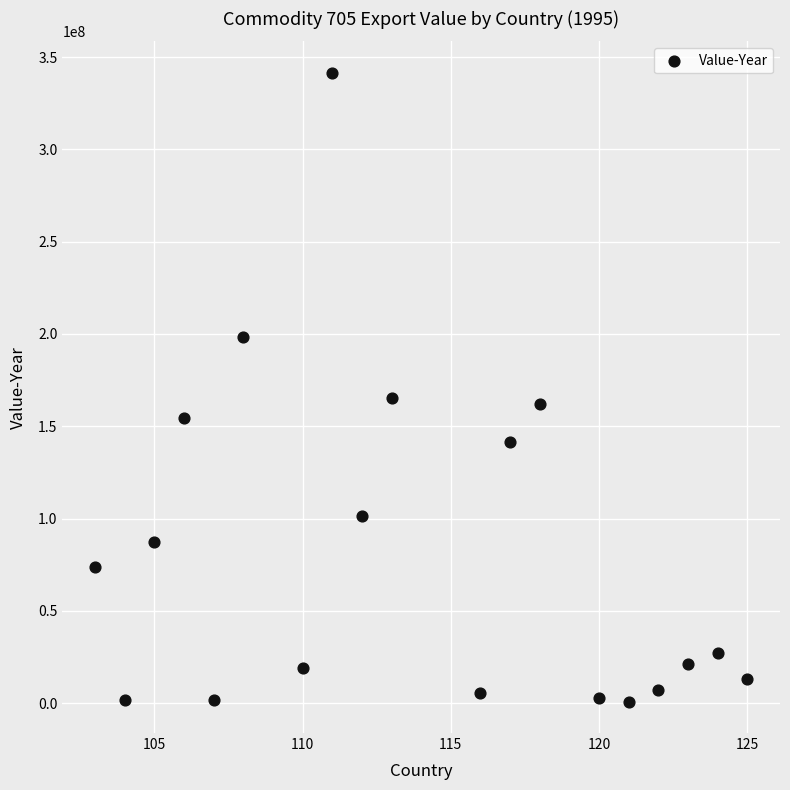

What is the range of X values (max minus min)?

22